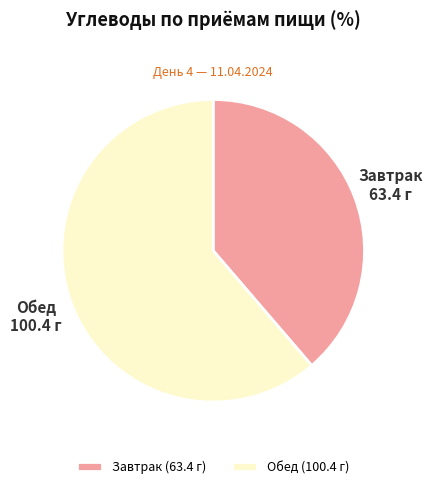

Do Завтрак and Обед together represent more than half of the pie?

Yes